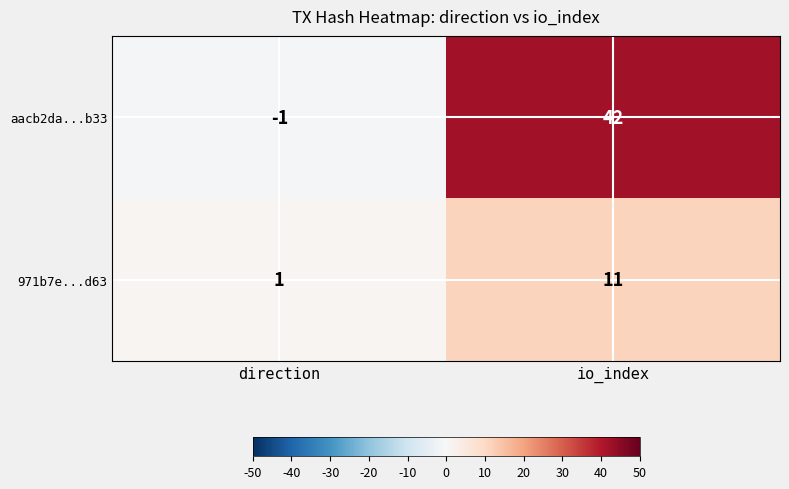

Reading left to right, extract all data points from this chart.

aacb2da...b33: -1	42
971b7e...d63: 1	11